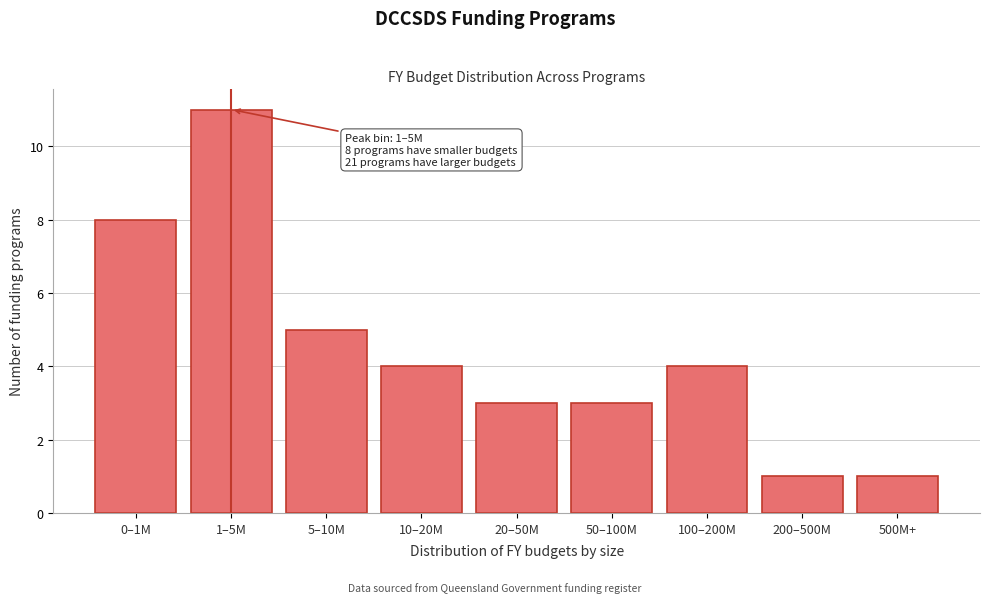

Reading left to right, extract all data points from this chart.

0–1M=8	1–5M=11	5–10M=5	10–20M=4	20–50M=3	50–100M=3	100–200M=4	200–500M=1	500M+=1